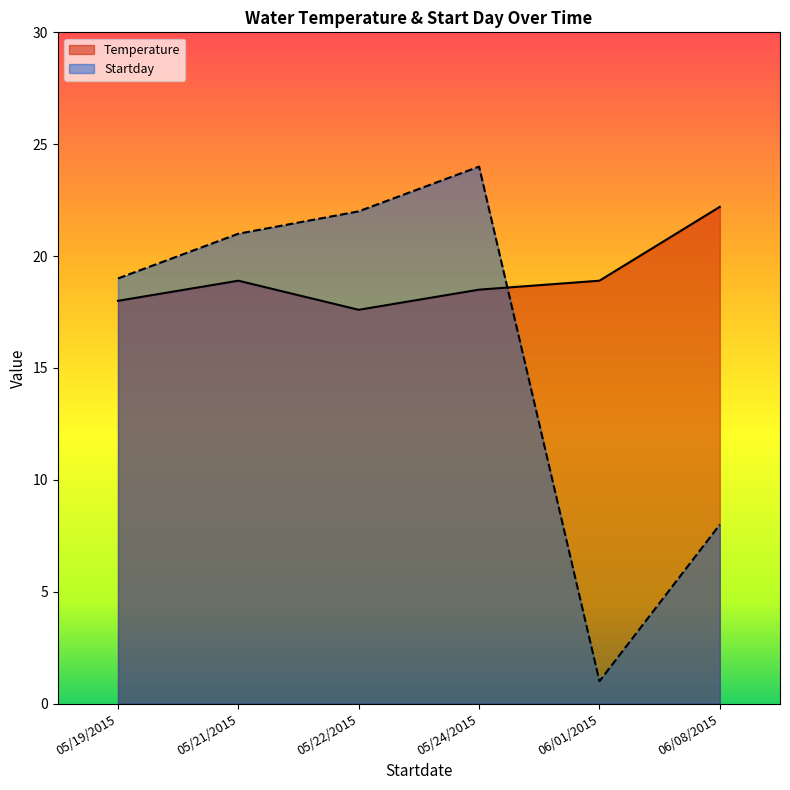

Count the number of data series in this chart.

2